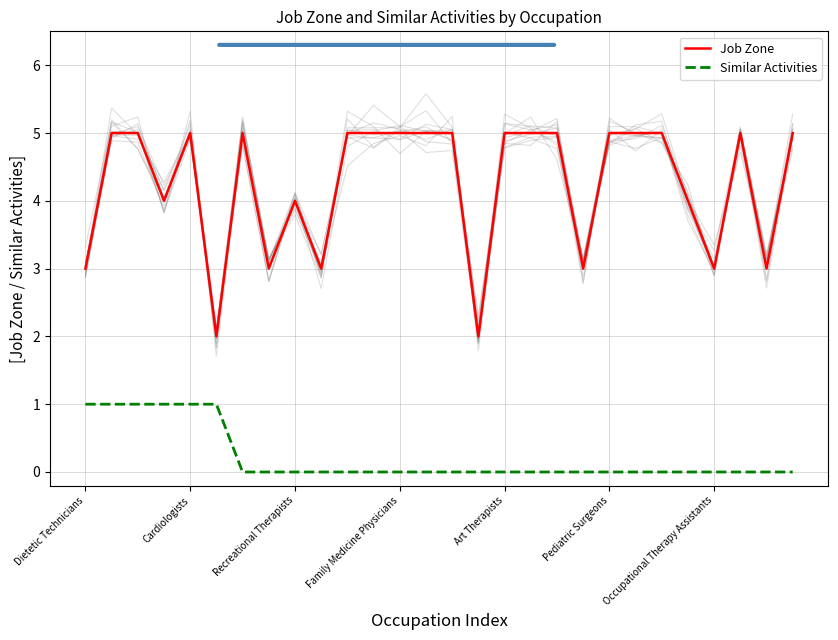

How many lines are shown in the chart?

2